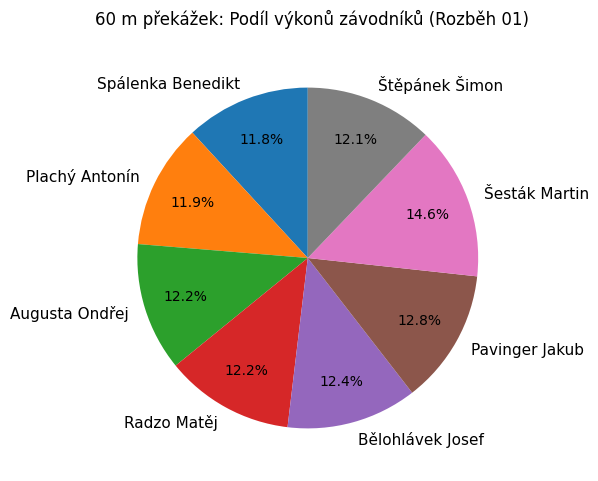

To the nearest percent, what percentage of the pie is Pavinger Jakub?

13%